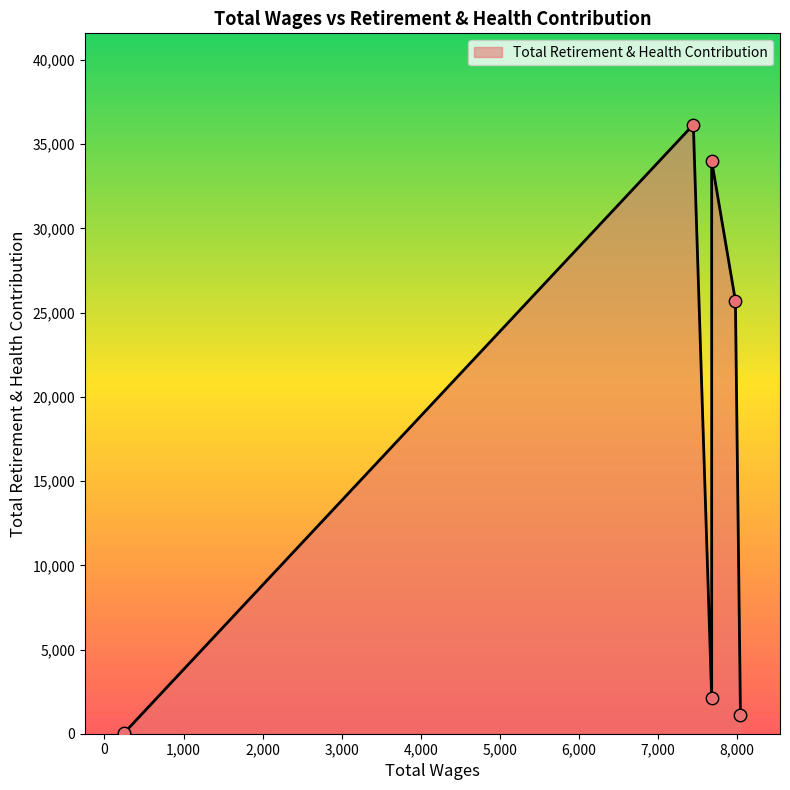

What is the change in value from 7680.0 to 253.0?

-2135